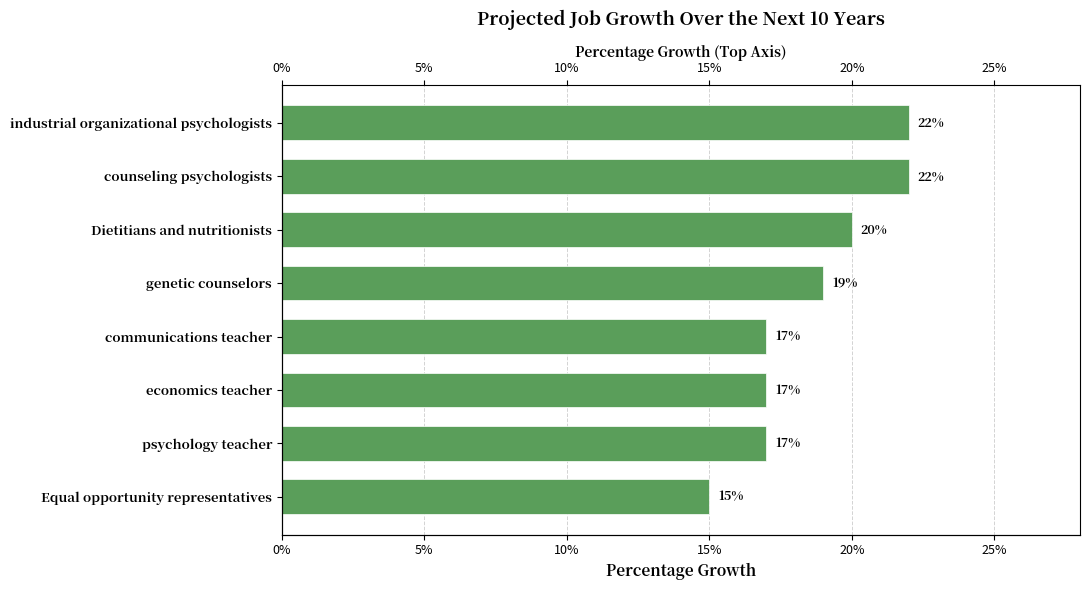

Read the value at Dietitians and nutritionists.

0.2